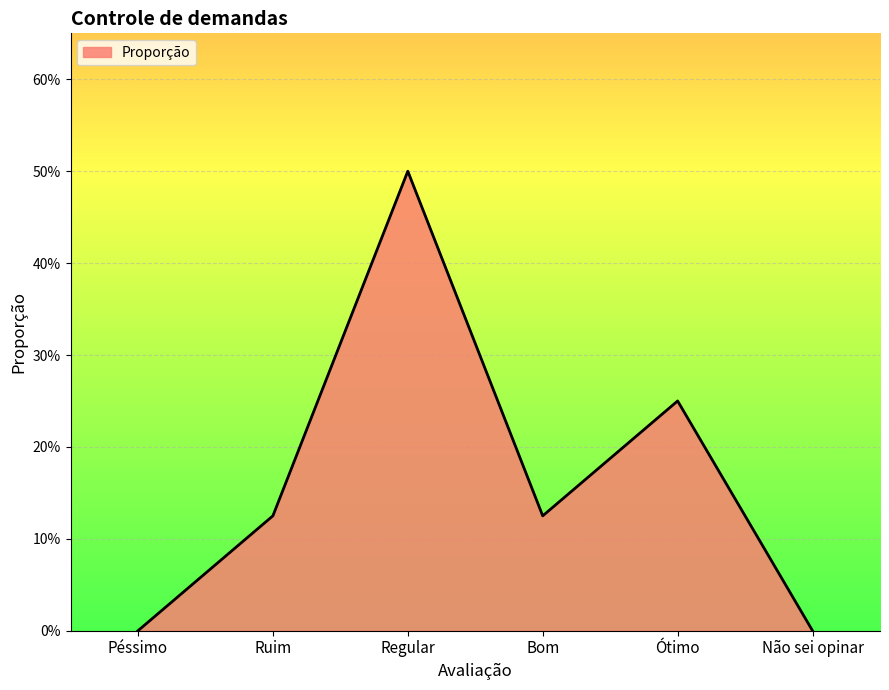

Reading right to left, what are all the values shown in this chart?

0.0	0.2	0.1	0.5	0.1	0.0